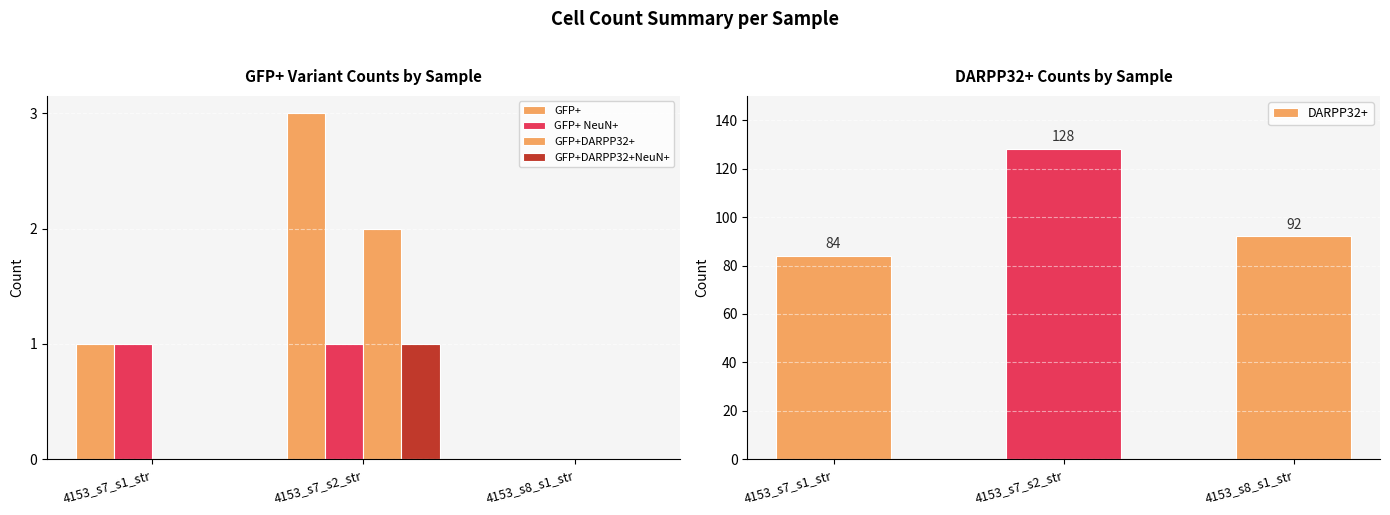

What is the maximum value for GFP+DARPP32+?

2